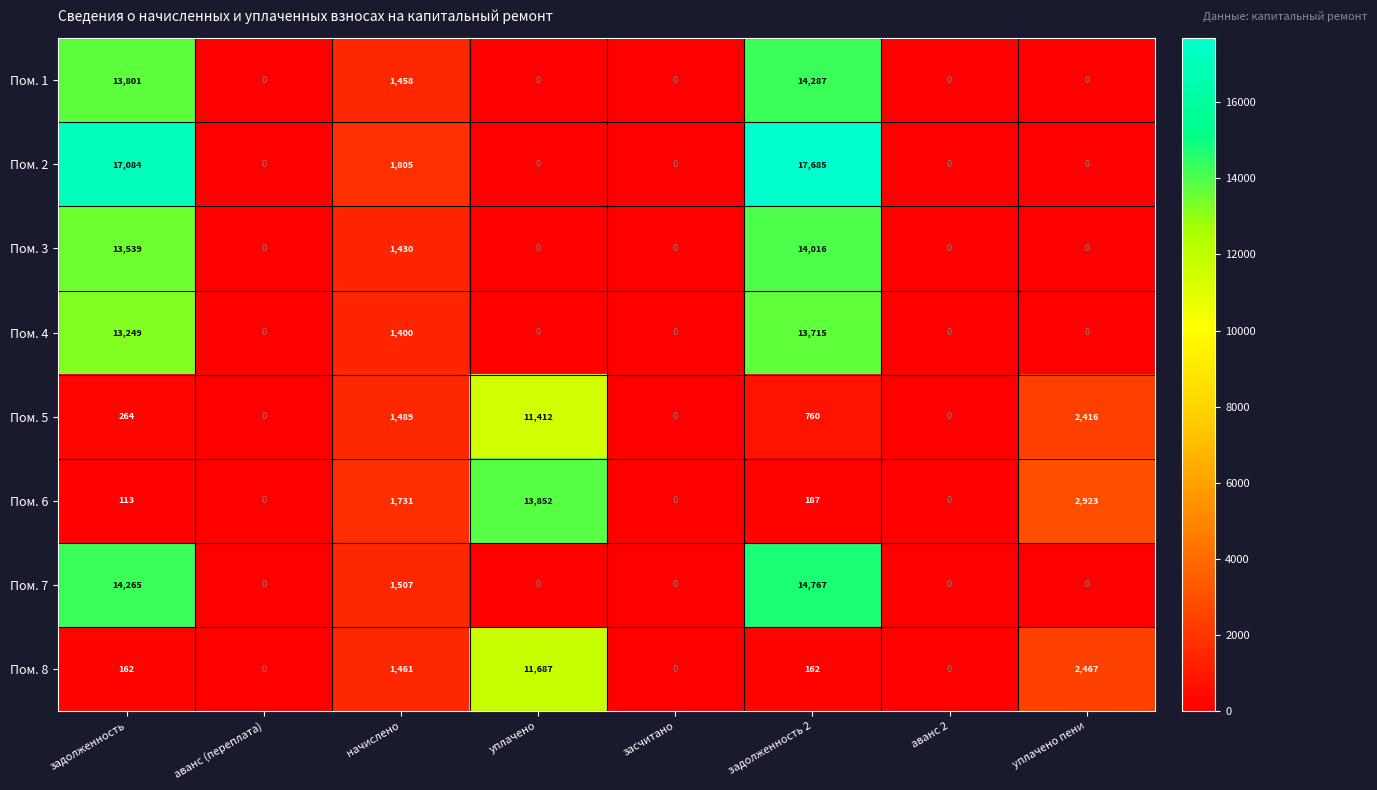

How many data points in Пом. 8 are less than 162?

3